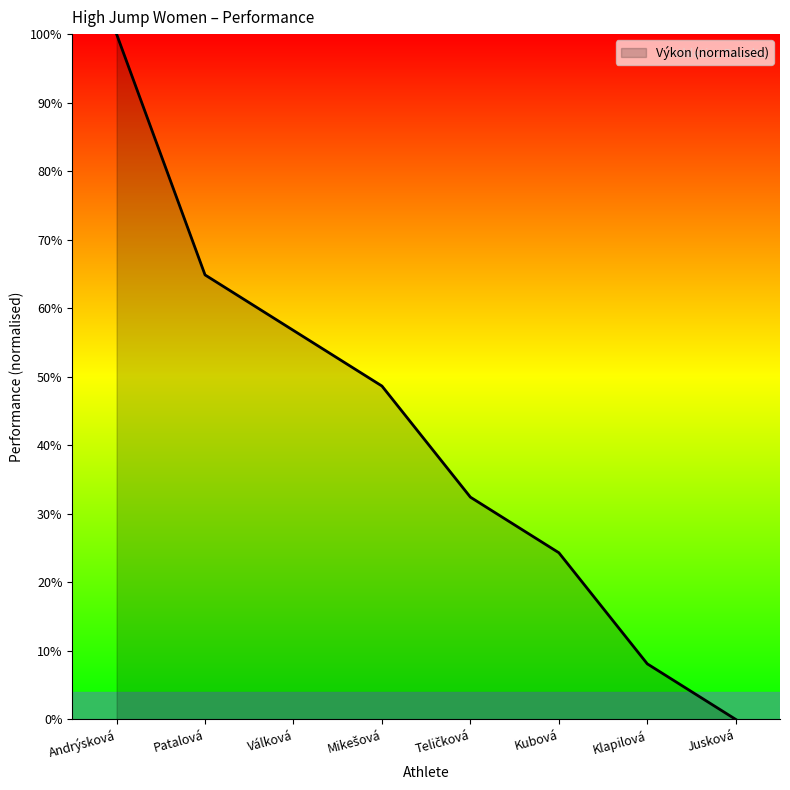

What is the approximate value at Klapilová?

0.1